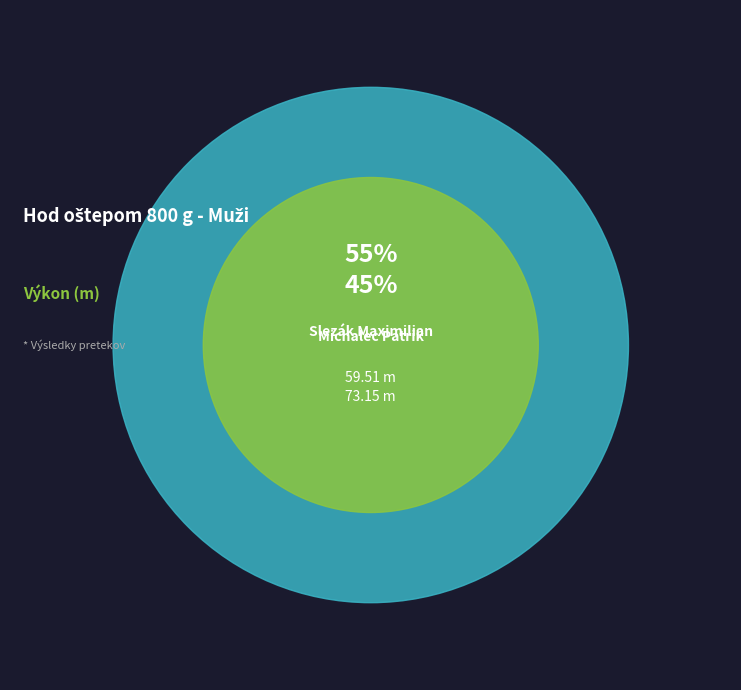

What is the change in value from Slezák Maximilian to Michalec Patrik?

-13.6